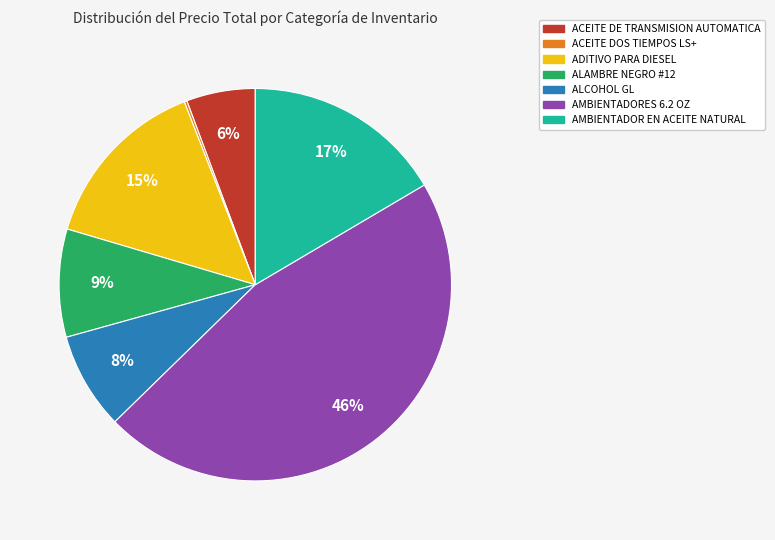

Between AMBIENTADORES 6.2 OZ and ALCOHOL GL, which is larger?

AMBIENTADORES 6.2 OZ